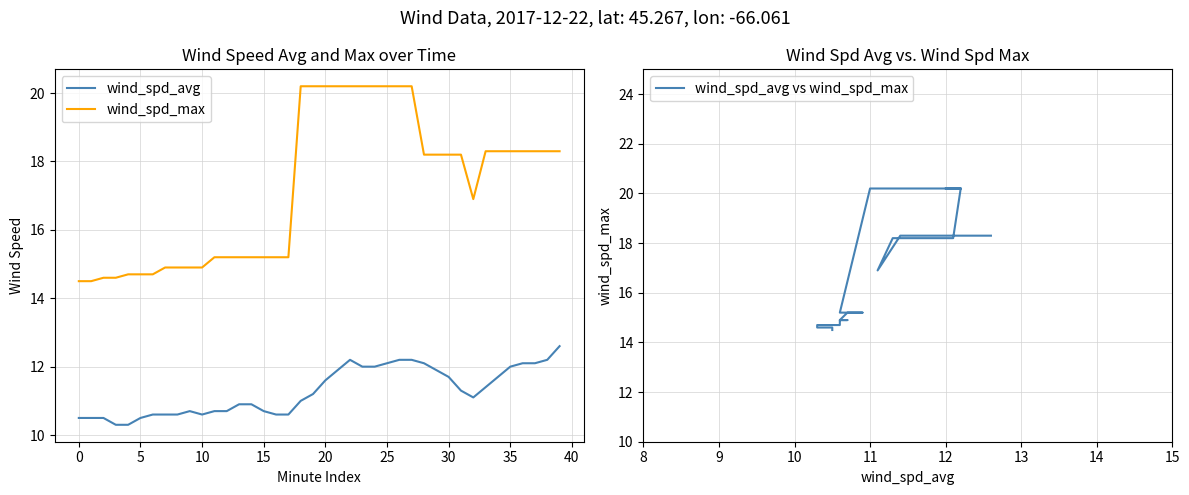

Reading left to right, transcribe all the data shown in this chart.

wind_spd_avg: 10.5	10.5	10.5	10.3	10.3	10.5	10.6	10.6	10.6	10.7	10.6	10.7	10.7	10.9	10.9	10.7	10.6	10.6	11.0	11.2	11.6	11.9	12.2	12.0	12.0	12.1	12.2	12.2	12.1	11.9	11.7	11.3	11.1	11.4	11.7	12.0	12.1	12.1	12.2	12.6
wind_spd_max: 14.5	14.5	14.6	14.6	14.7	14.7	14.7	14.9	14.9	14.9	14.9	15.2	15.2	15.2	15.2	15.2	15.2	15.2	20.2	20.2	20.2	20.2	20.2	20.2	20.2	20.2	20.2	20.2	18.2	18.2	18.2	18.2	16.9	18.3	18.3	18.3	18.3	18.3	18.3	18.3
wind_spd_avg vs wind_spd_max: 14.5	14.5	14.6	14.6	14.7	14.7	14.7	14.9	14.9	14.9	14.9	15.2	15.2	15.2	15.2	15.2	15.2	15.2	20.2	20.2	20.2	20.2	20.2	20.2	20.2	20.2	20.2	20.2	18.2	18.2	18.2	18.2	16.9	18.3	18.3	18.3	18.3	18.3	18.3	18.3